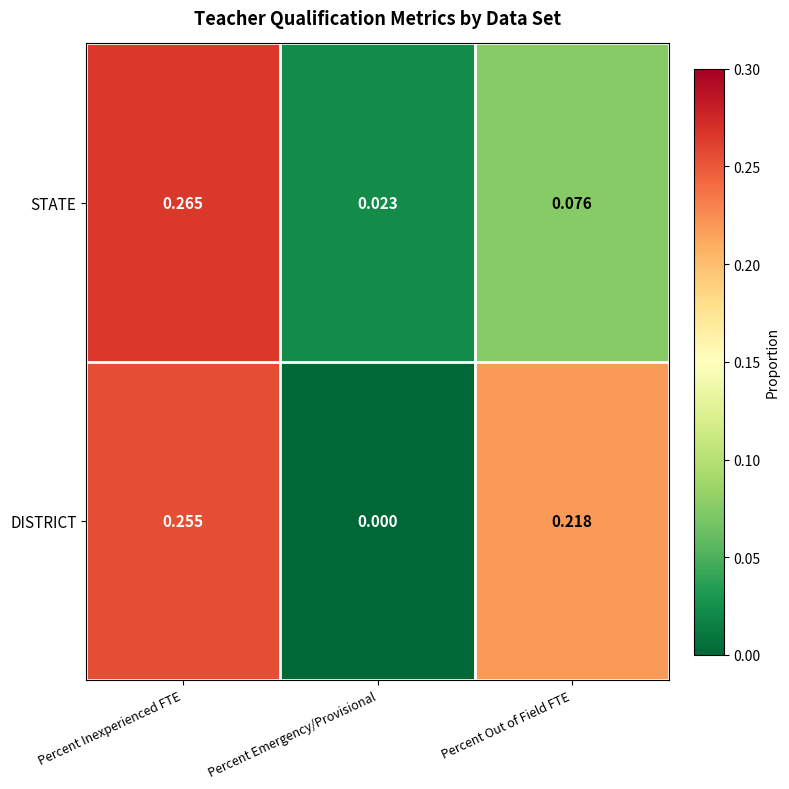

At which category is the sum across all series the highest?

Percent Inexperienced FTE